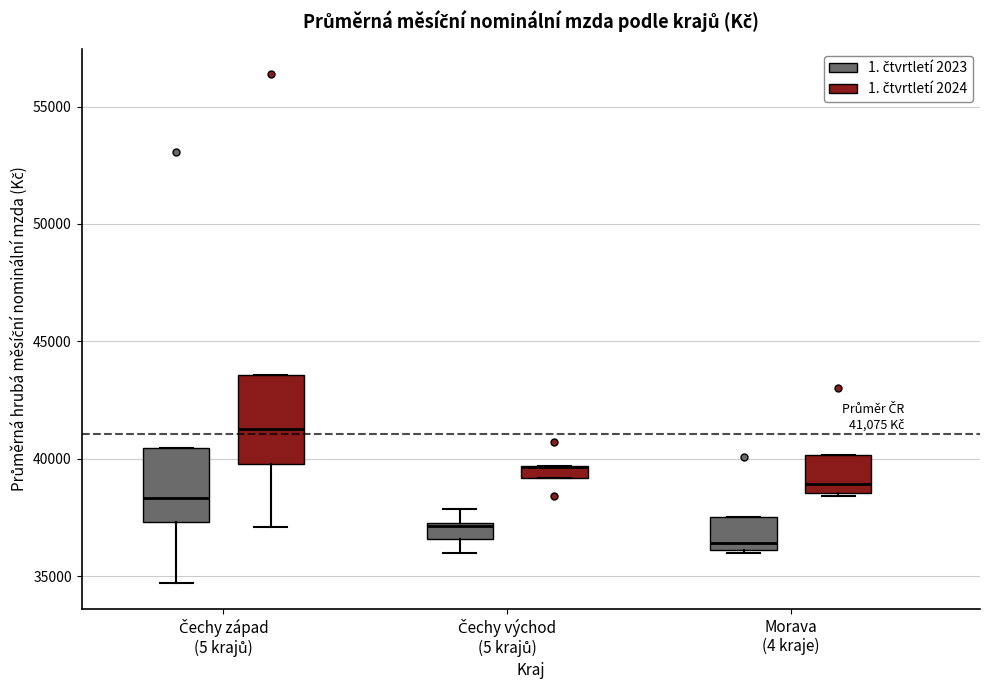

Comparing the boxes themselves (not the whiskers), which one is the tallest?

Čechy západ (5 krajů) (1. čtvrtletí 2024)